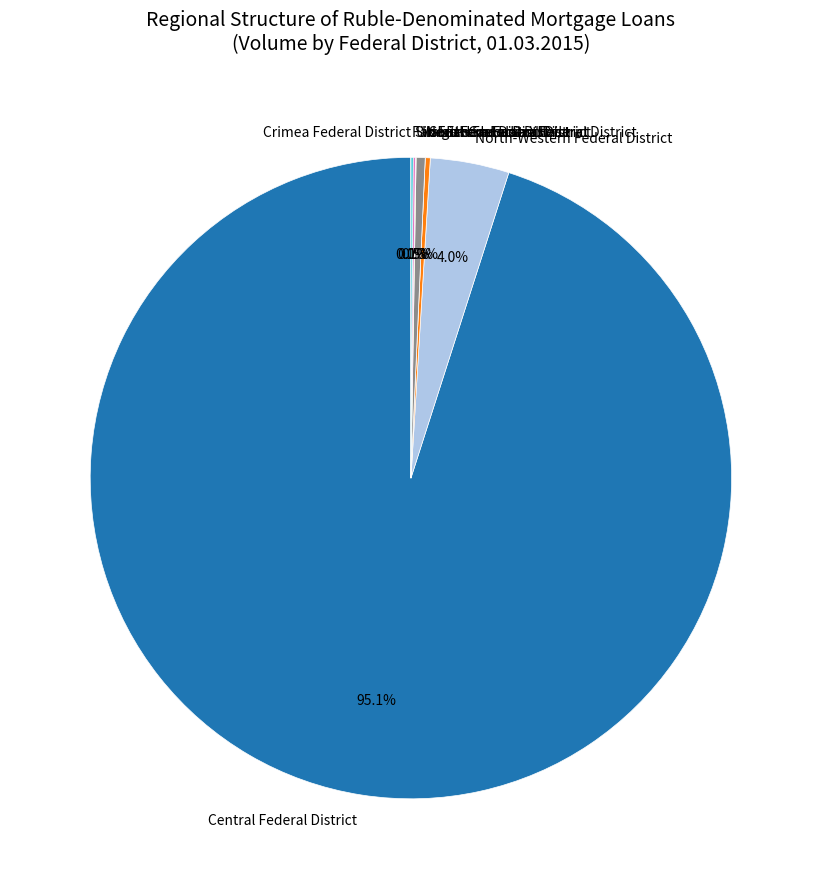

What is the largest slice in the pie chart?

Central Federal District